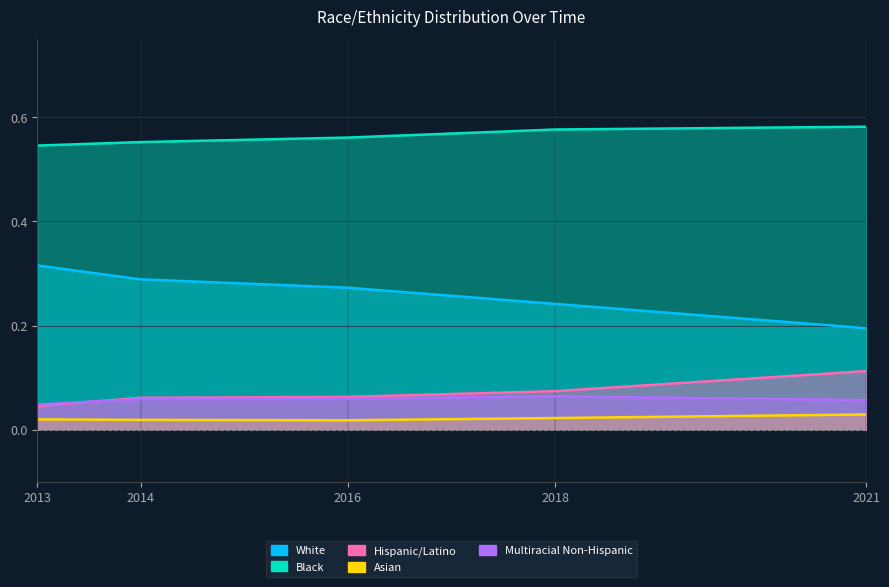

What is the average value of the Multiracial Non-Hispanic series?

0.1